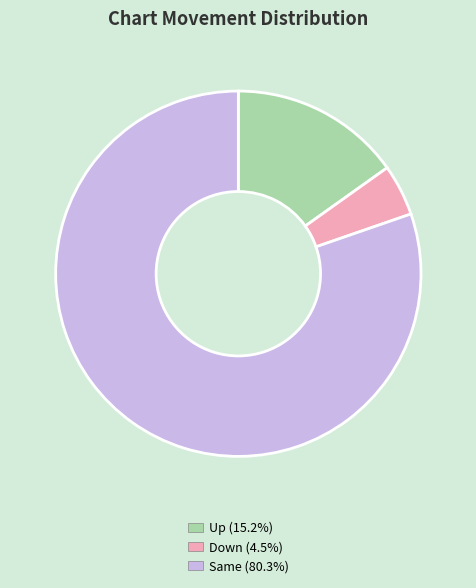

Is there a majority slice in this chart?

Yes